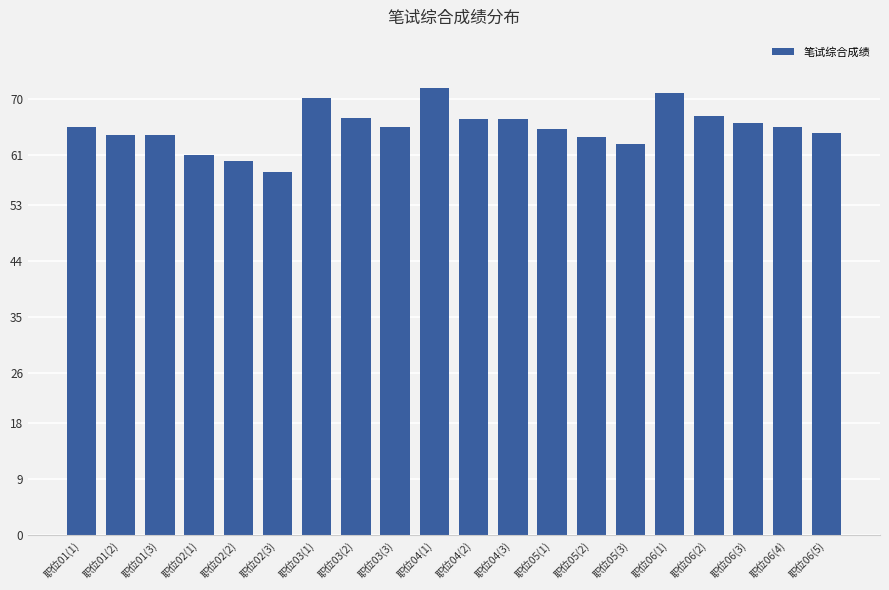

What is the average value?

65.4